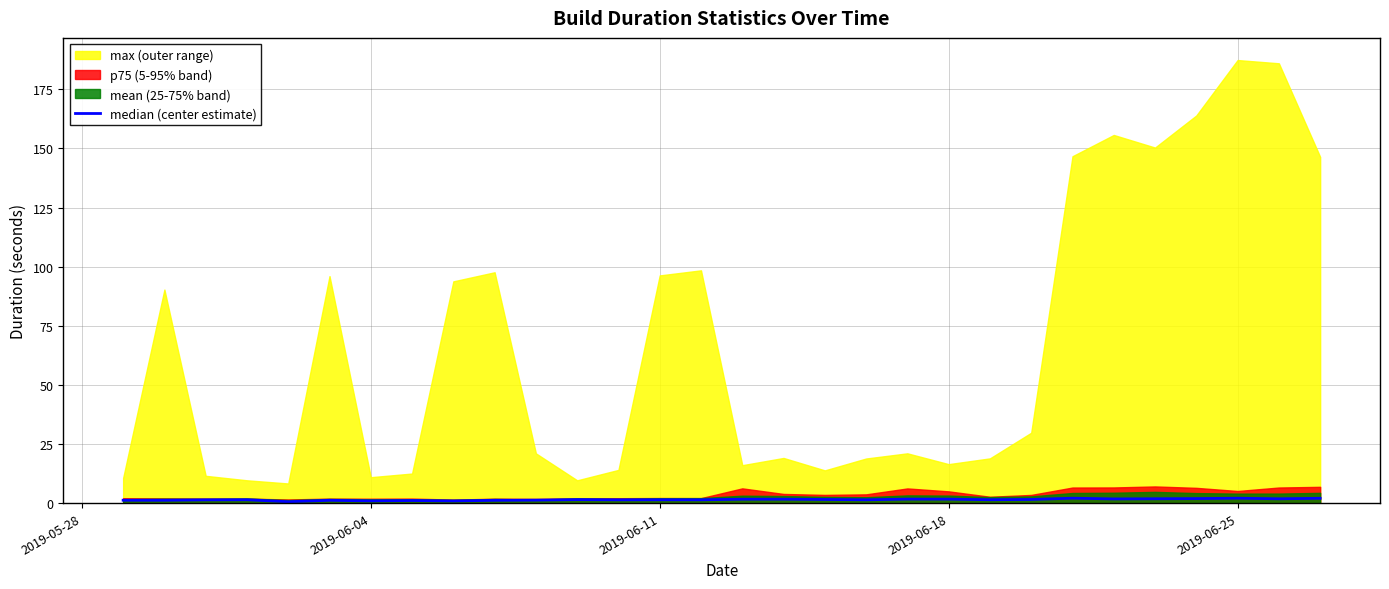

The chart shows a value of 1.7 at 2019-06-18. True or false?

True